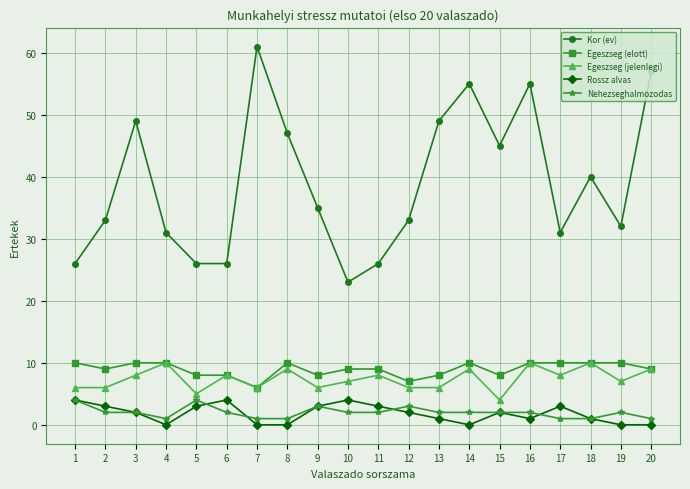

What is the greatest value displayed?

61